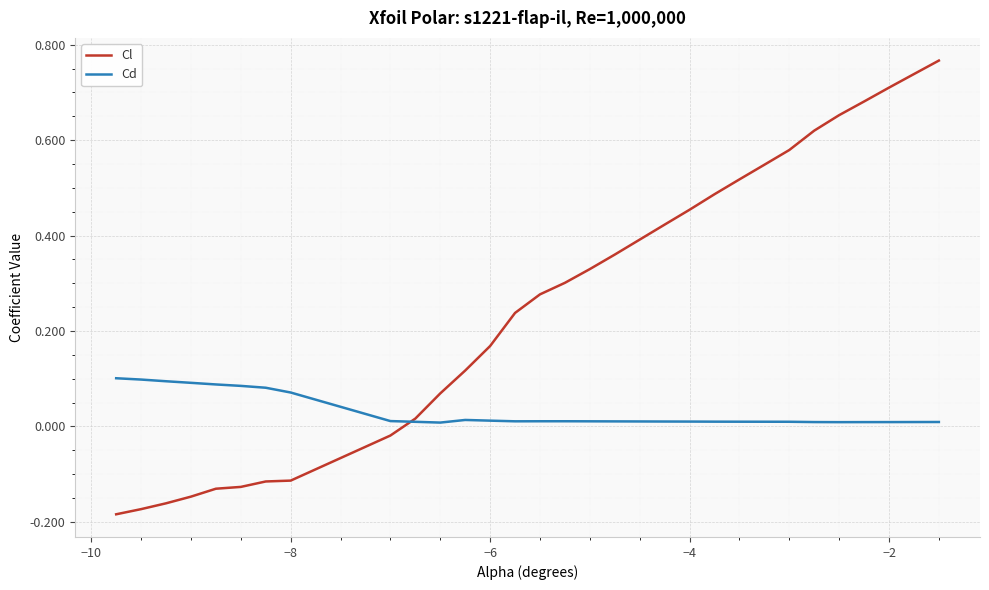

Which series has the largest total across all categories?

Cl